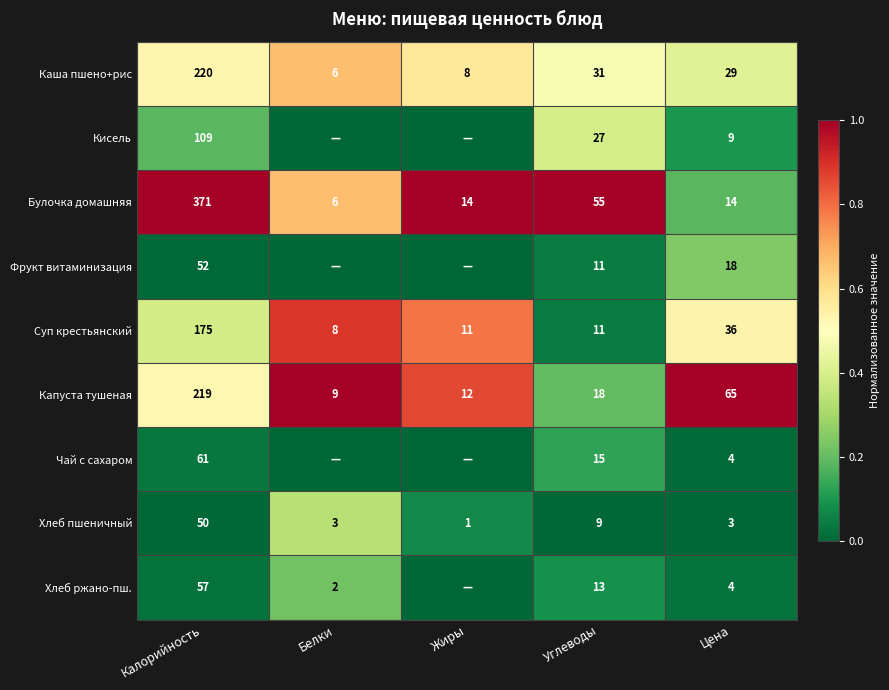

What is the maximum value for Хлеб пшеничный?

50